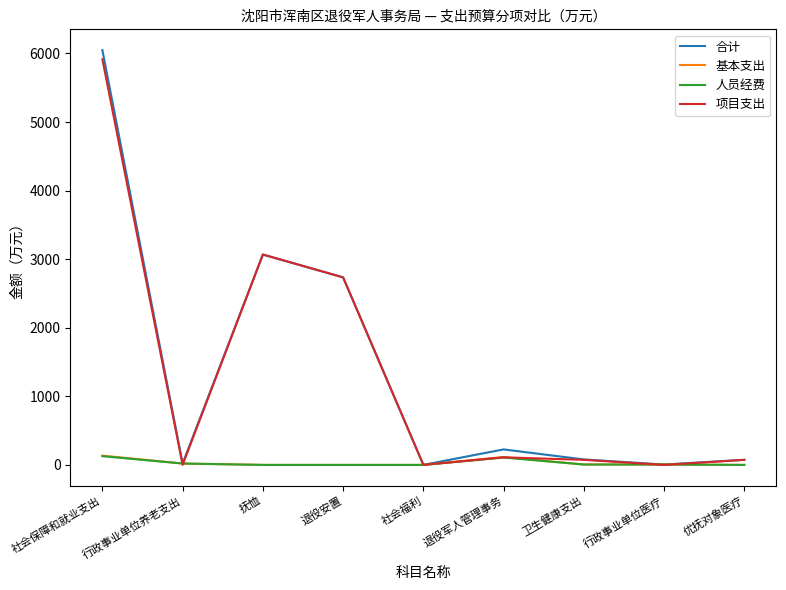

What is the maximum value for 项目支出?

5914.4